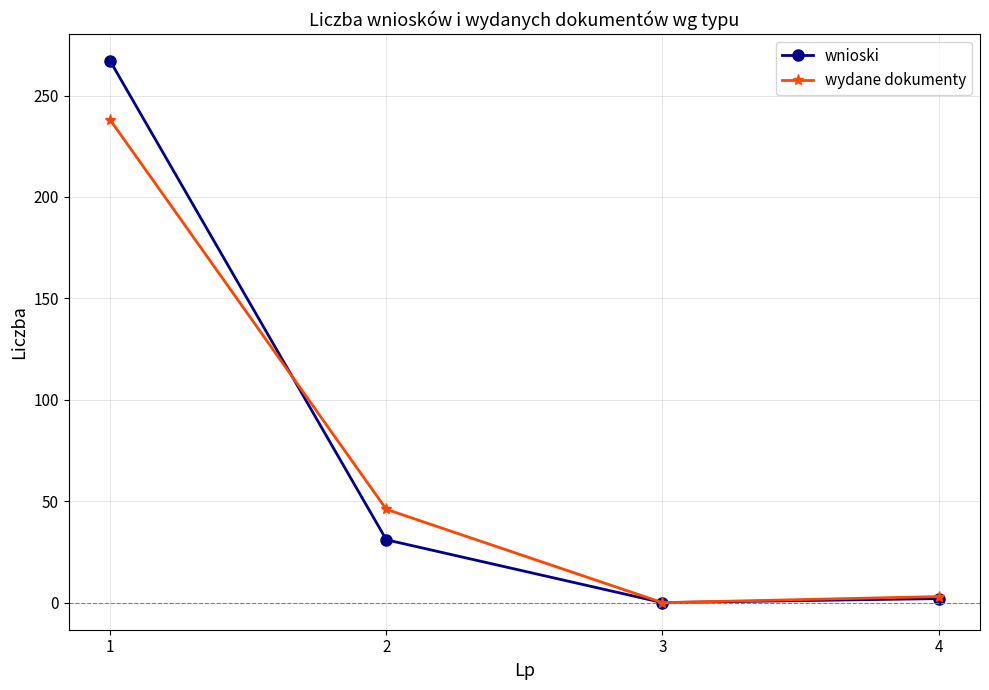

Which series has the largest range (max minus min)?

wnioski